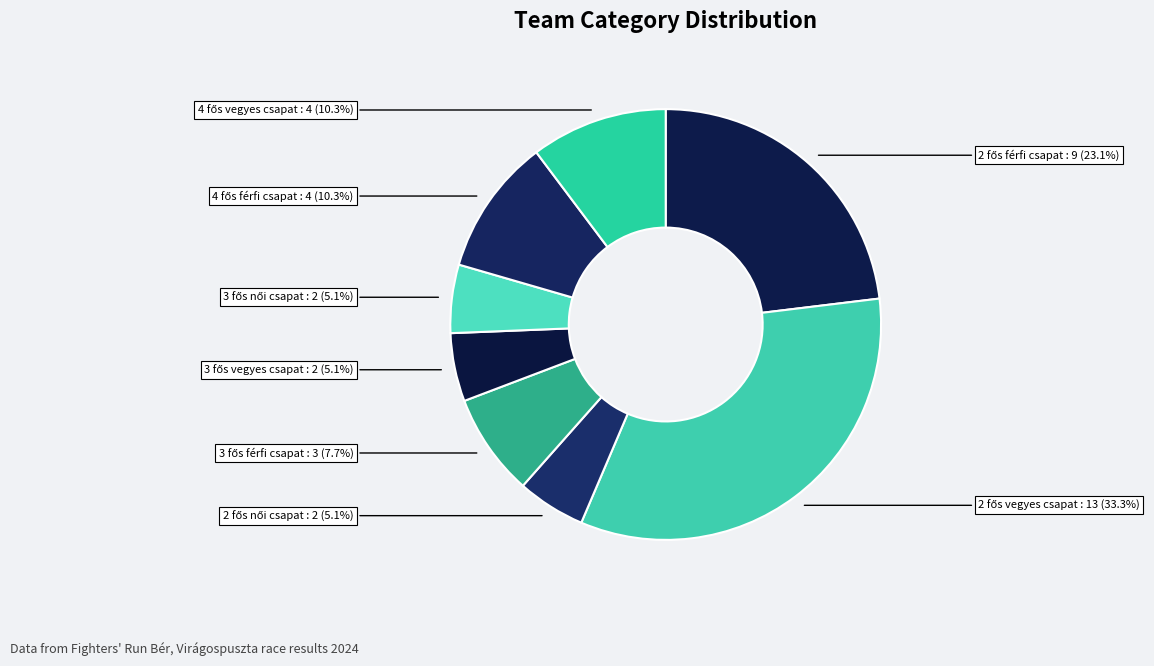

To the nearest percent, what is the difference between the largest and smallest slice percentages?

28%